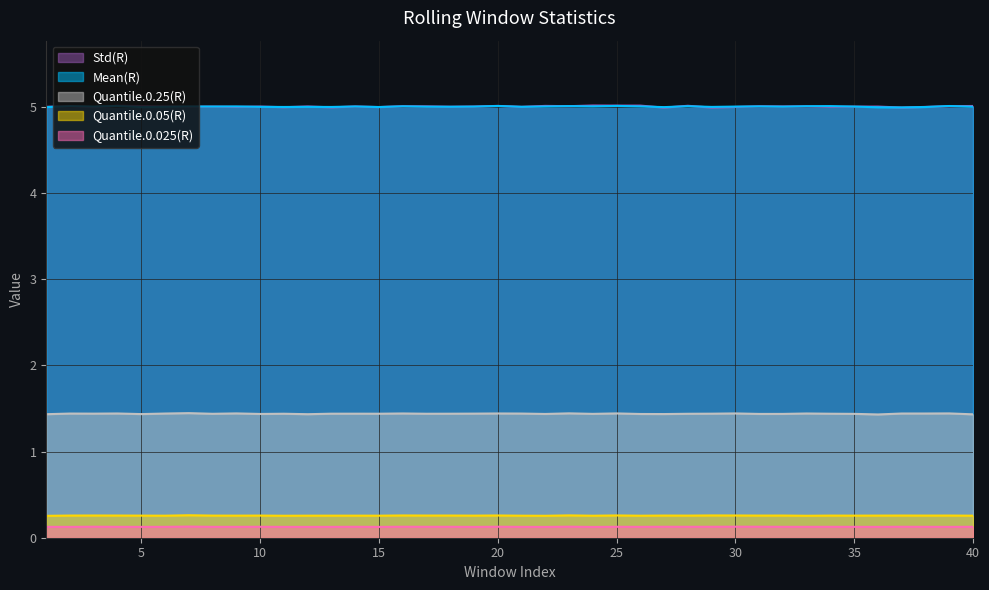

What is the value of the Quantile.0.05(R) point at the 14th from the left?

0.3